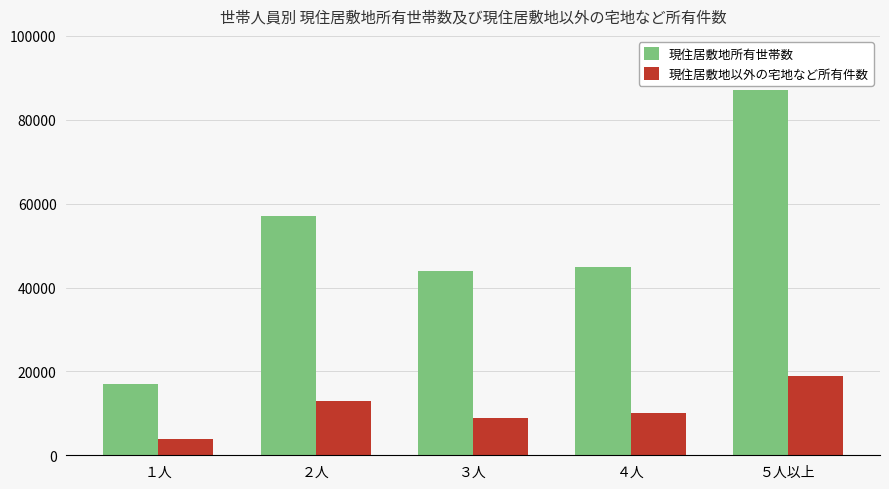

What is the difference between the highest and lowest values at １人?

13000